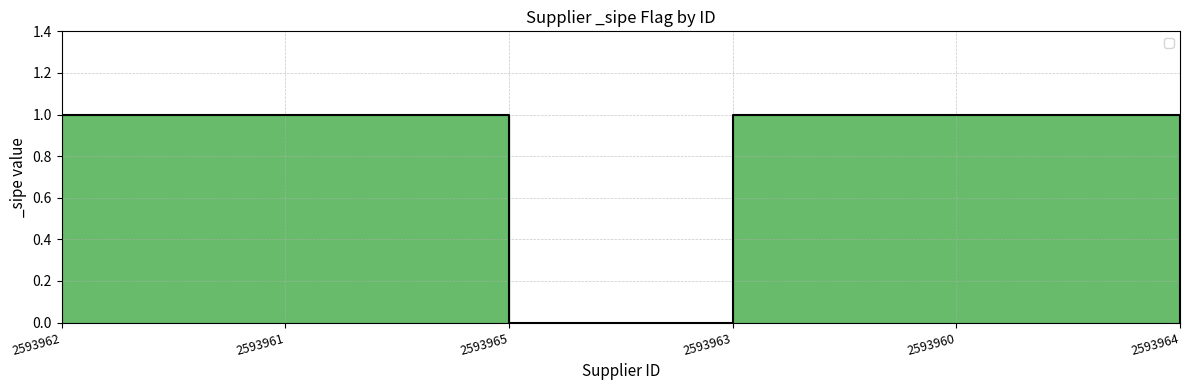

At which label is the value closest to 0?

2593965